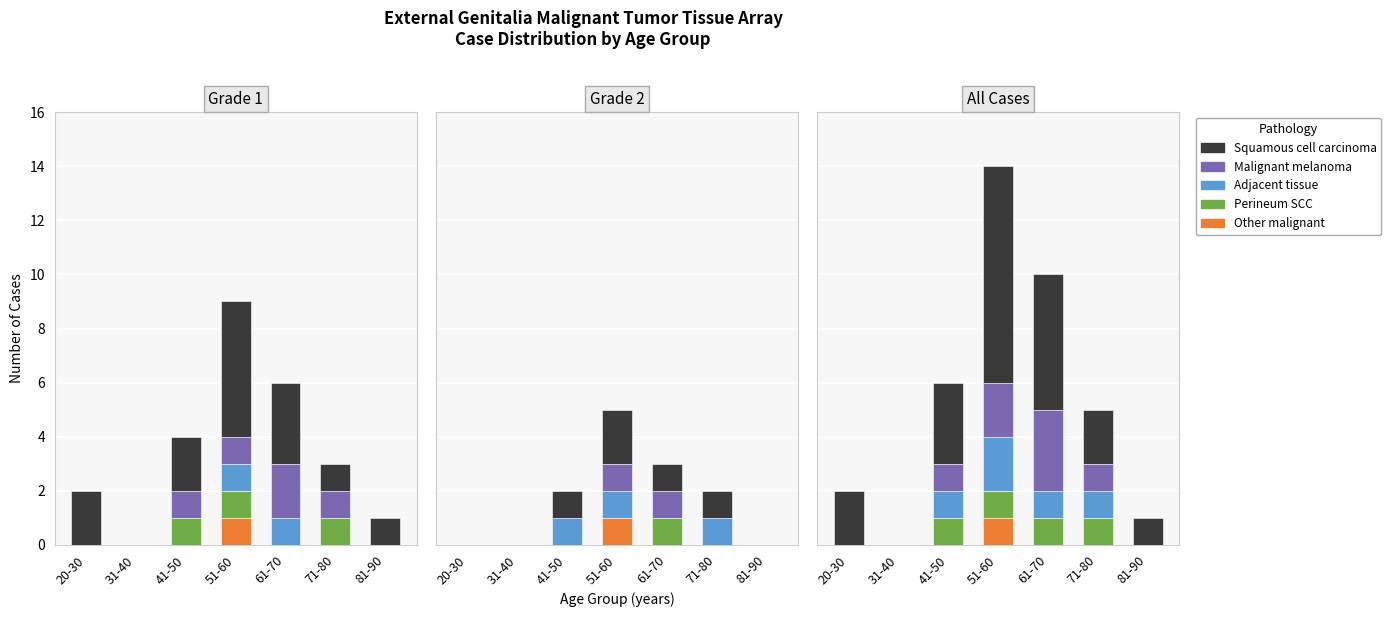

What position from the right is 41-50?

5